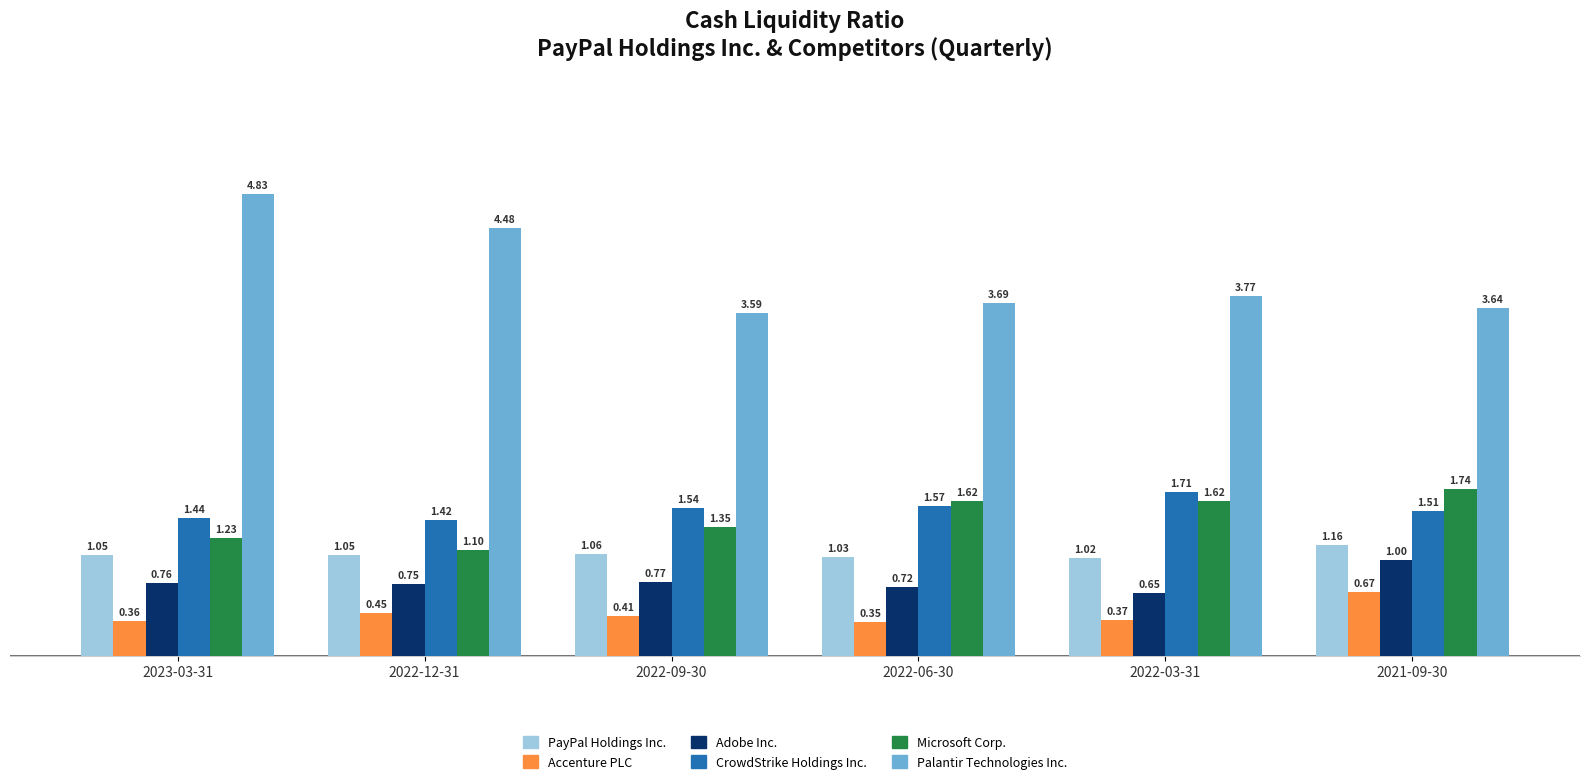

What is the average value of the PayPal Holdings Inc. series?

1.1